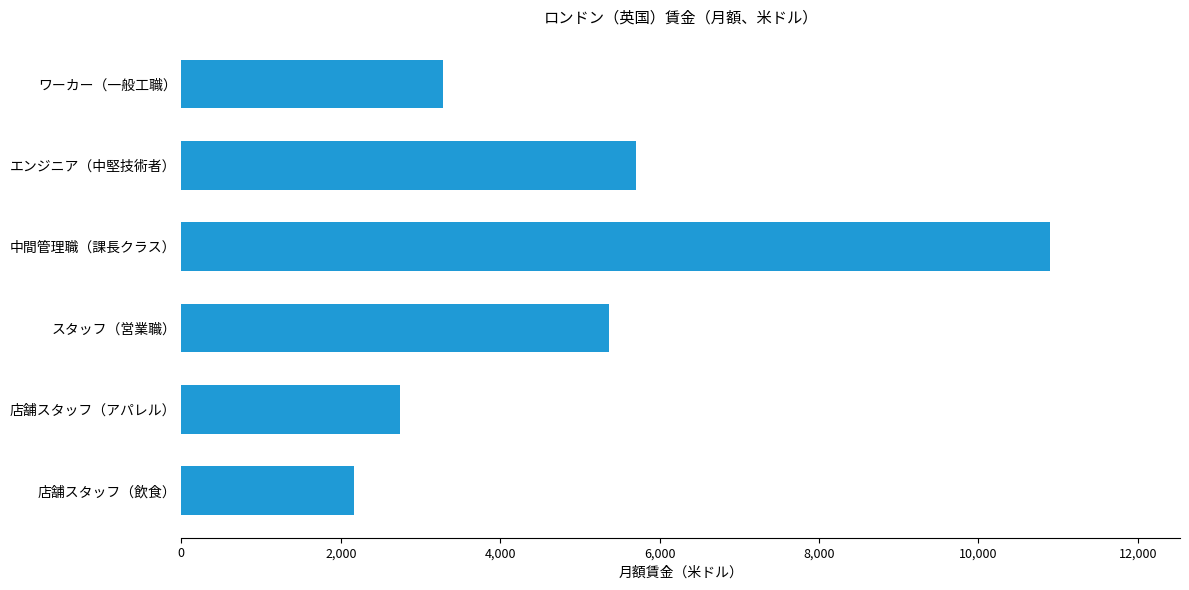

Which has a higher value, エンジニア（中堅技術者） or ワーカー（一般工職）?

エンジニア（中堅技術者）